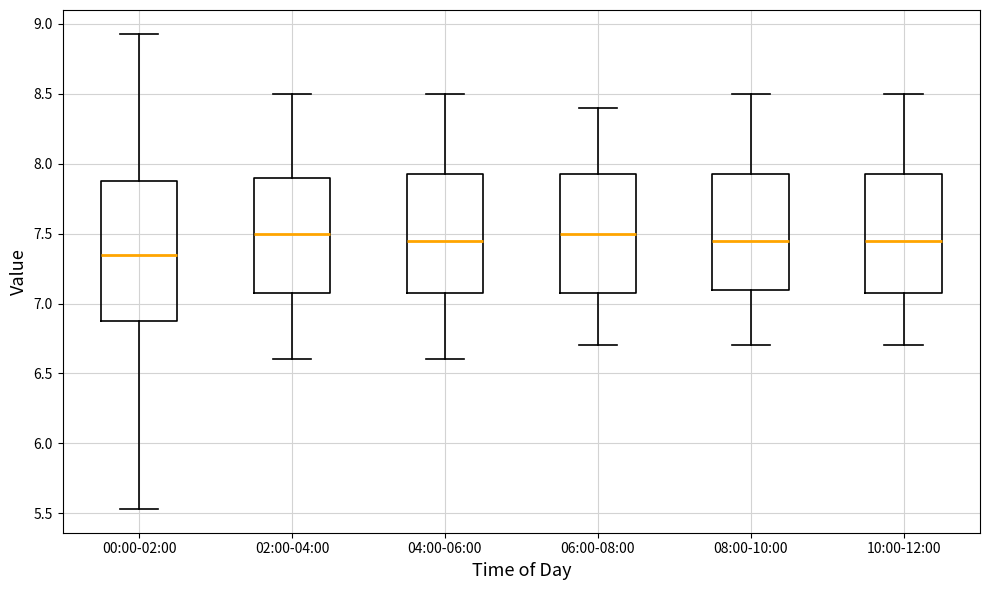

Where is the upper edge of the box for 10:00-12:00 on the y-axis? The values are not printed on the chart, so give them approximately, as read against the axis.

7.95